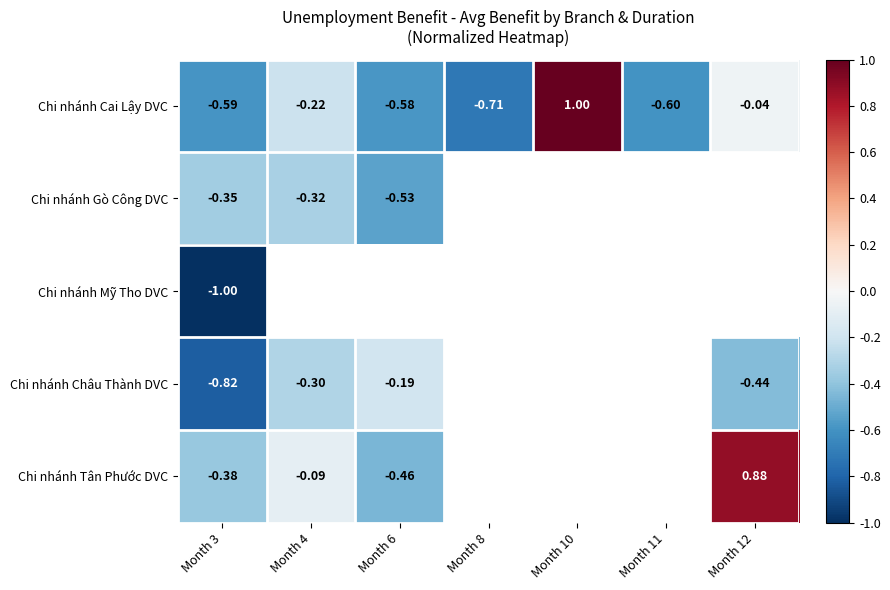

At Month 3, list the series in order from smallest to largest.

Chi nhánh Mỹ Tho DVC, Chi nhánh Châu Thành DVC, Chi nhánh Cai Lậy DVC, Chi nhánh Tân Phước DVC, Chi nhánh Gò Công DVC